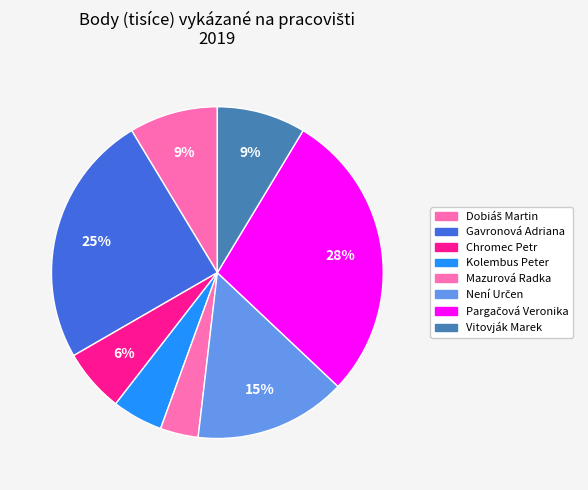

Is Chromec Petr the majority of the pie?

No